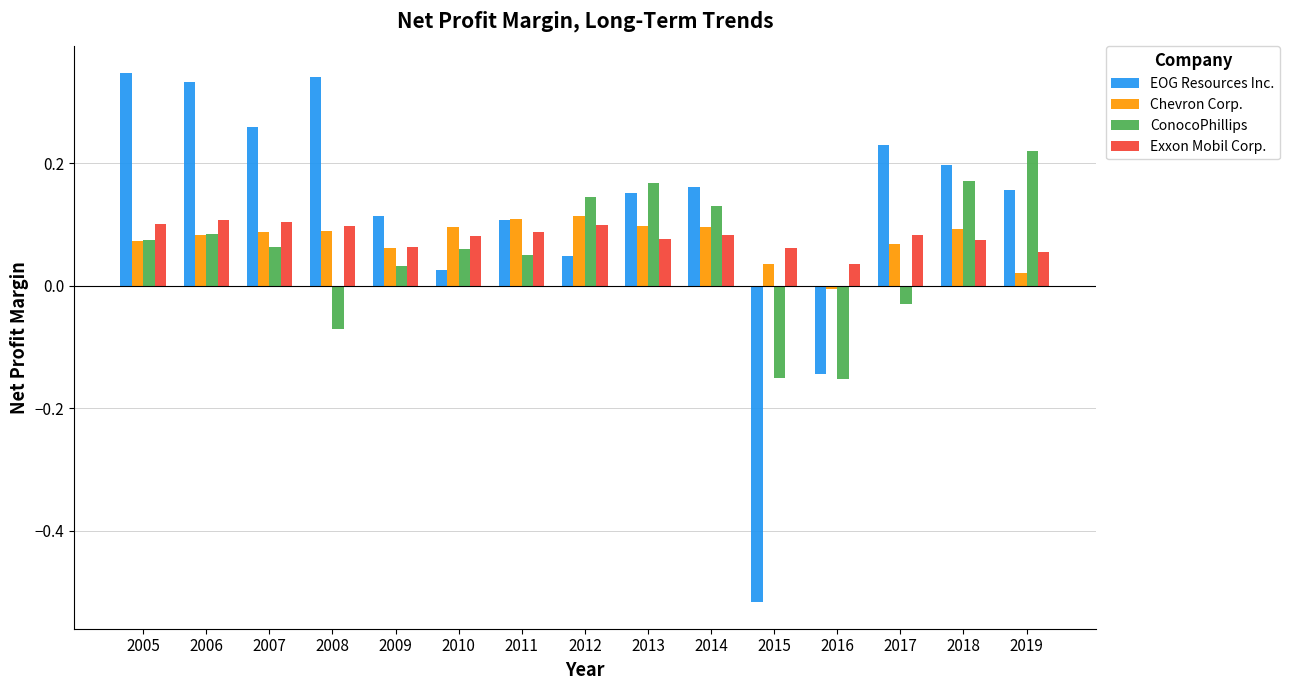

What is the difference between the maximum and minimum values in the Chevron Corp. series?

0.1